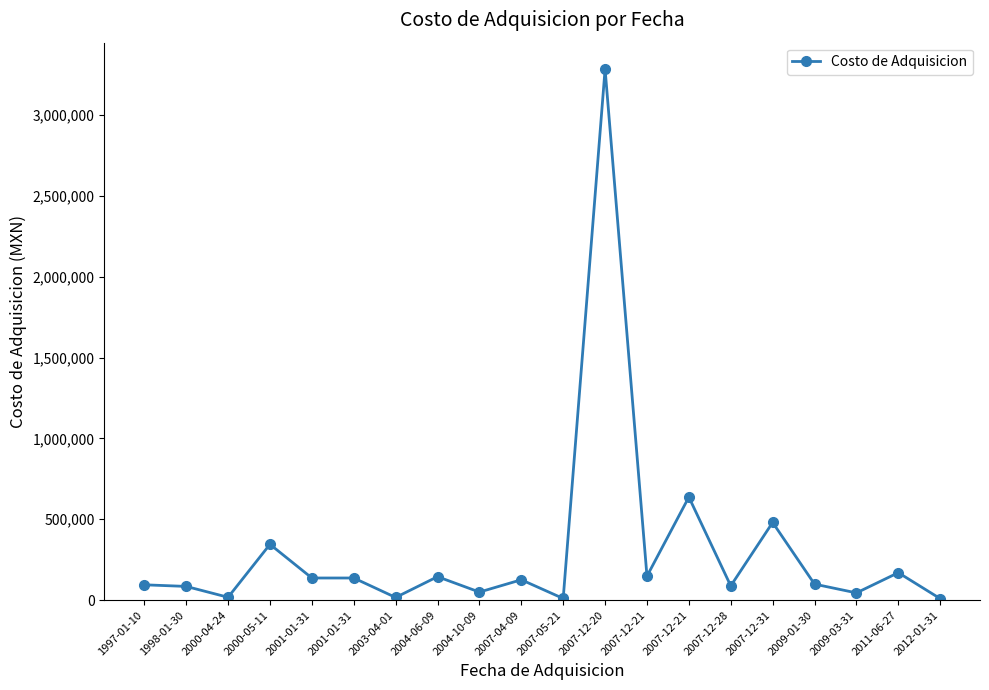

How many lines are shown in the chart?

1